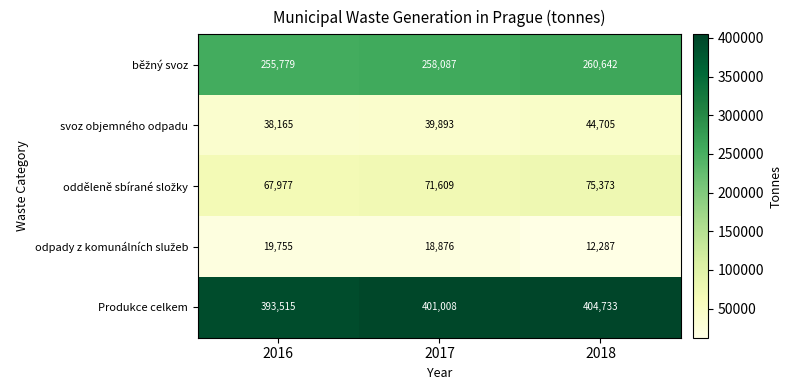

At how many categories does at least one series exceed 175926?

3